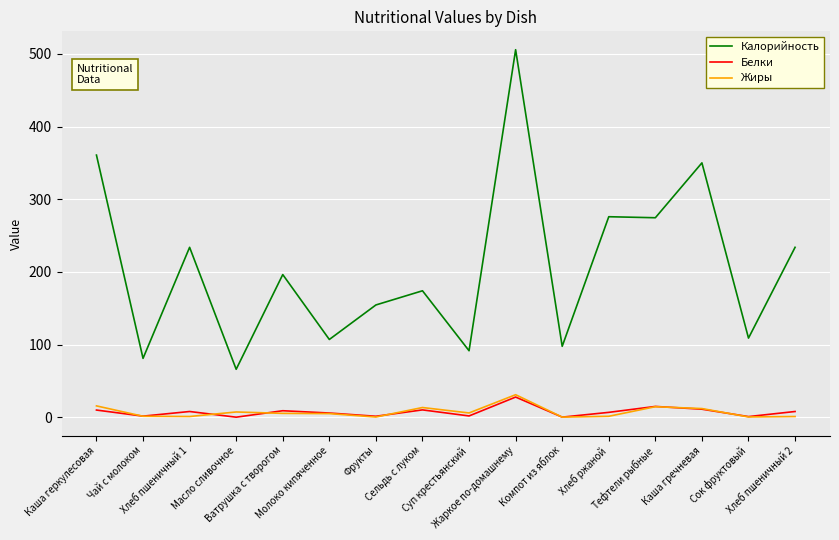

Which series has the largest range (max minus min)?

Калорийность